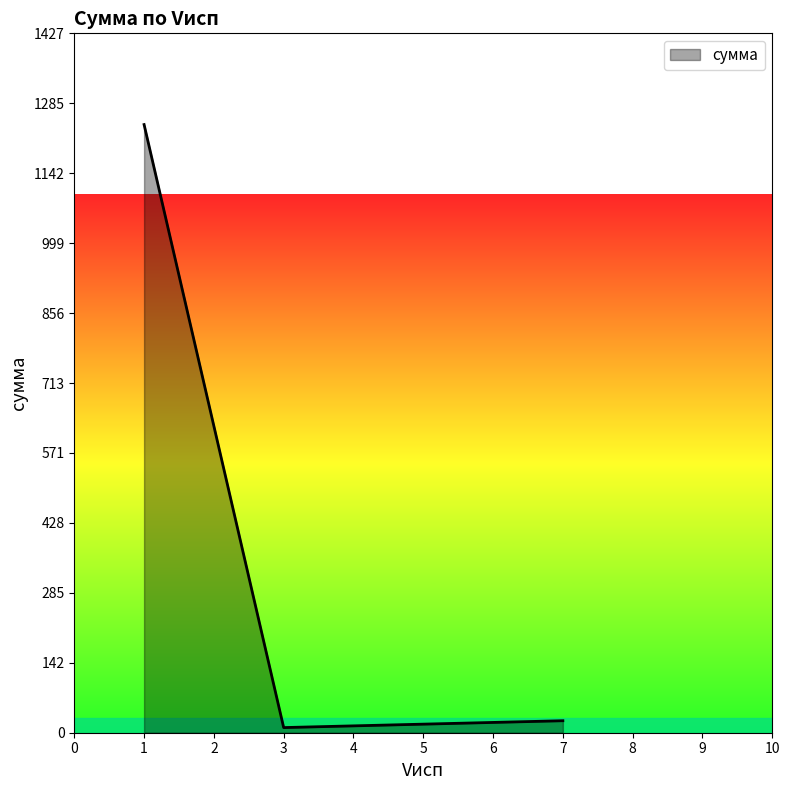

Is it true that the value at 1 is 1241.7?

True